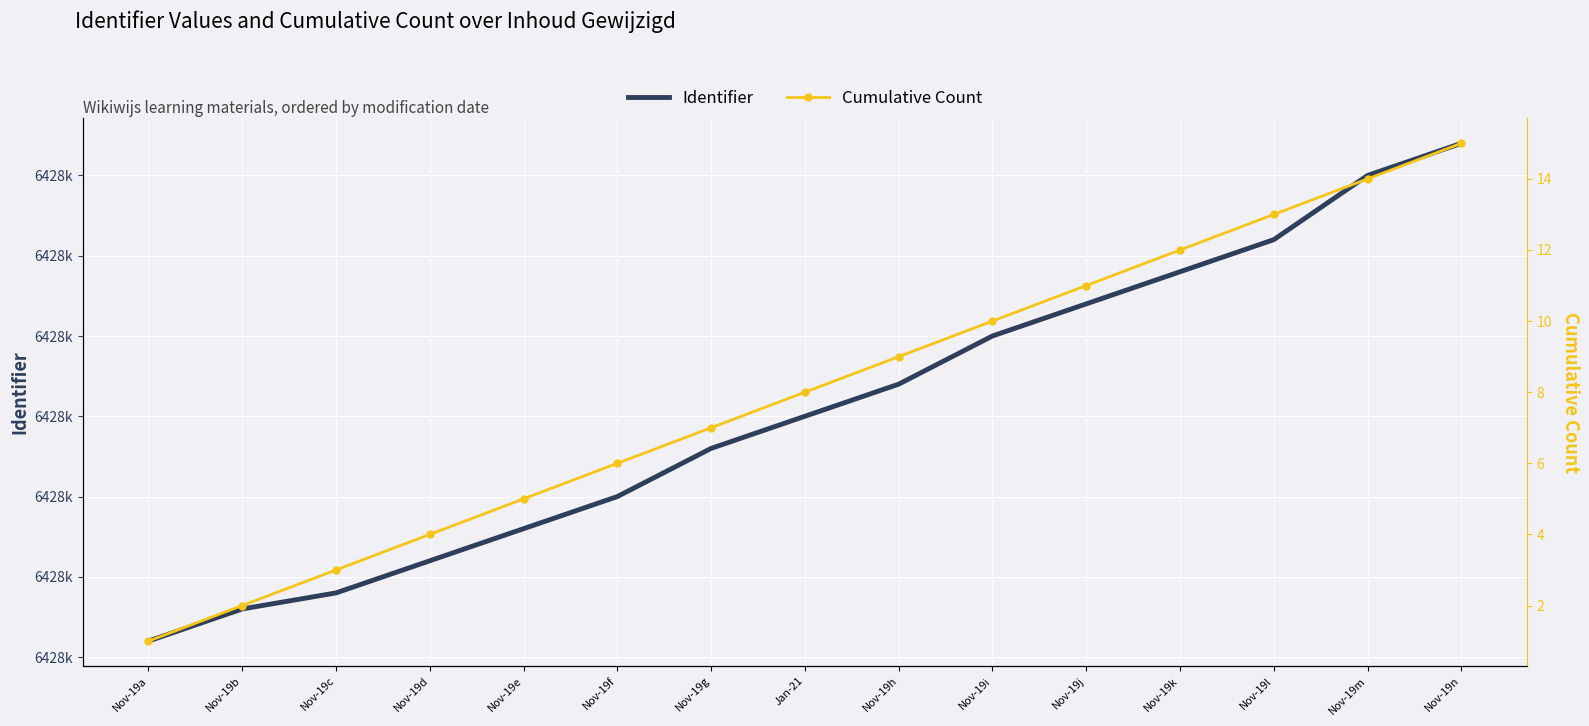

Reading left to right, list all the values displayed in this chart.

Identifier: Nov-19a=6428021	Nov-19b=6428023	Nov-19c=6428024	Nov-19d=6428026	Nov-19e=6428028	Nov-19f=6428030	Nov-19g=6428033	Jan-21=6428035	Nov-19h=6428037	Nov-19i=6428040	Nov-19j=6428042	Nov-19k=6428044	Nov-19l=6428046	Nov-19m=6428050	Nov-19n=6428052
Cumulative Count: Nov-19a=1	Nov-19b=2	Nov-19c=3	Nov-19d=4	Nov-19e=5	Nov-19f=6	Nov-19g=7	Jan-21=8	Nov-19h=9	Nov-19i=10	Nov-19j=11	Nov-19k=12	Nov-19l=13	Nov-19m=14	Nov-19n=15